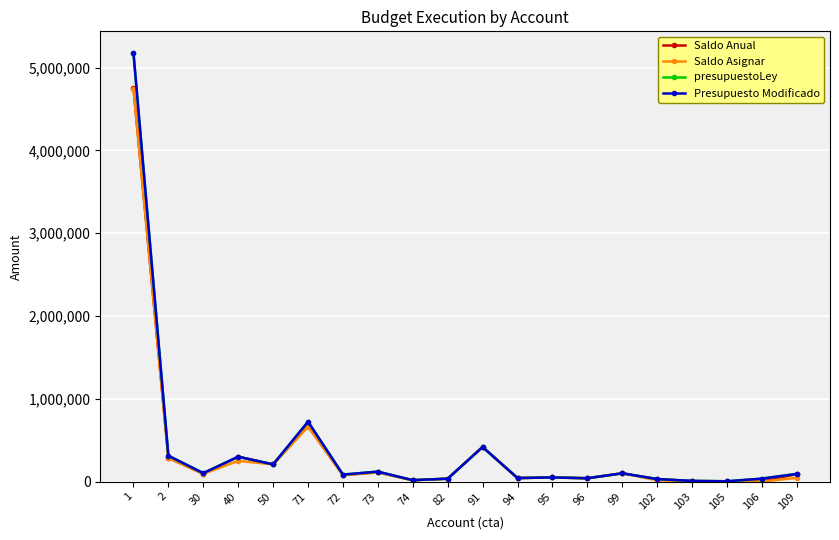

Does the chart have visible grid lines?

Yes